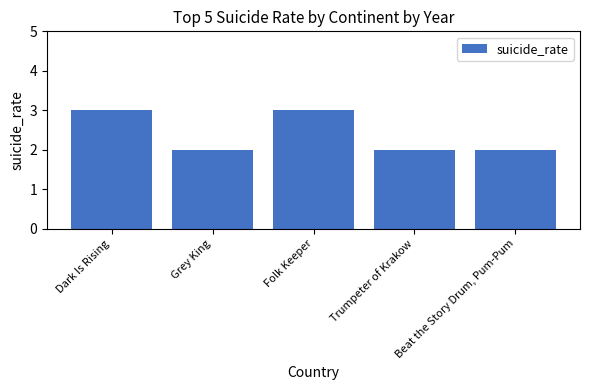

Is it true that the value at Trumpeter of Krakow is 2?

True